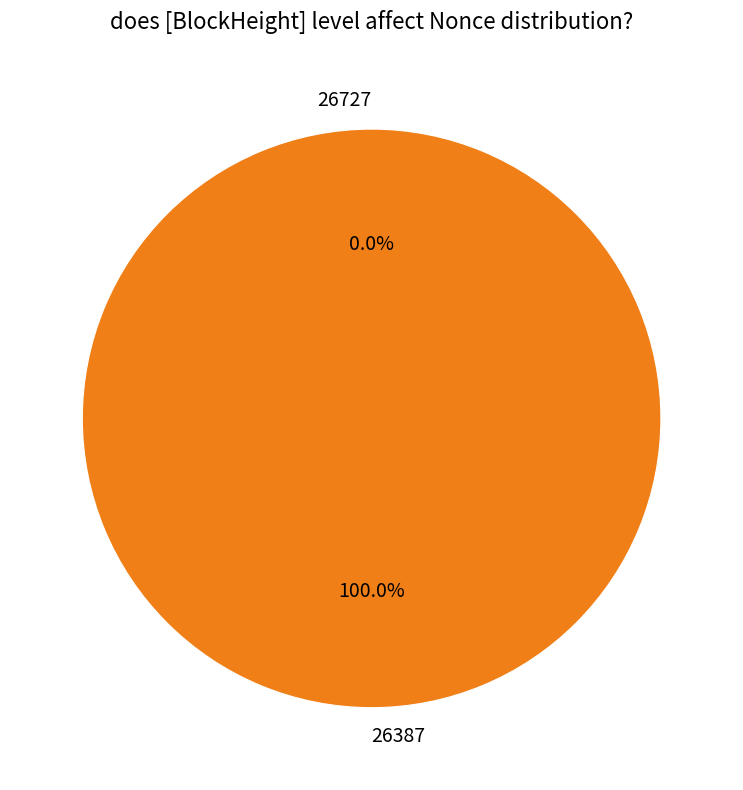

Do 26387 and 26727 together represent more than half of the pie?

Yes